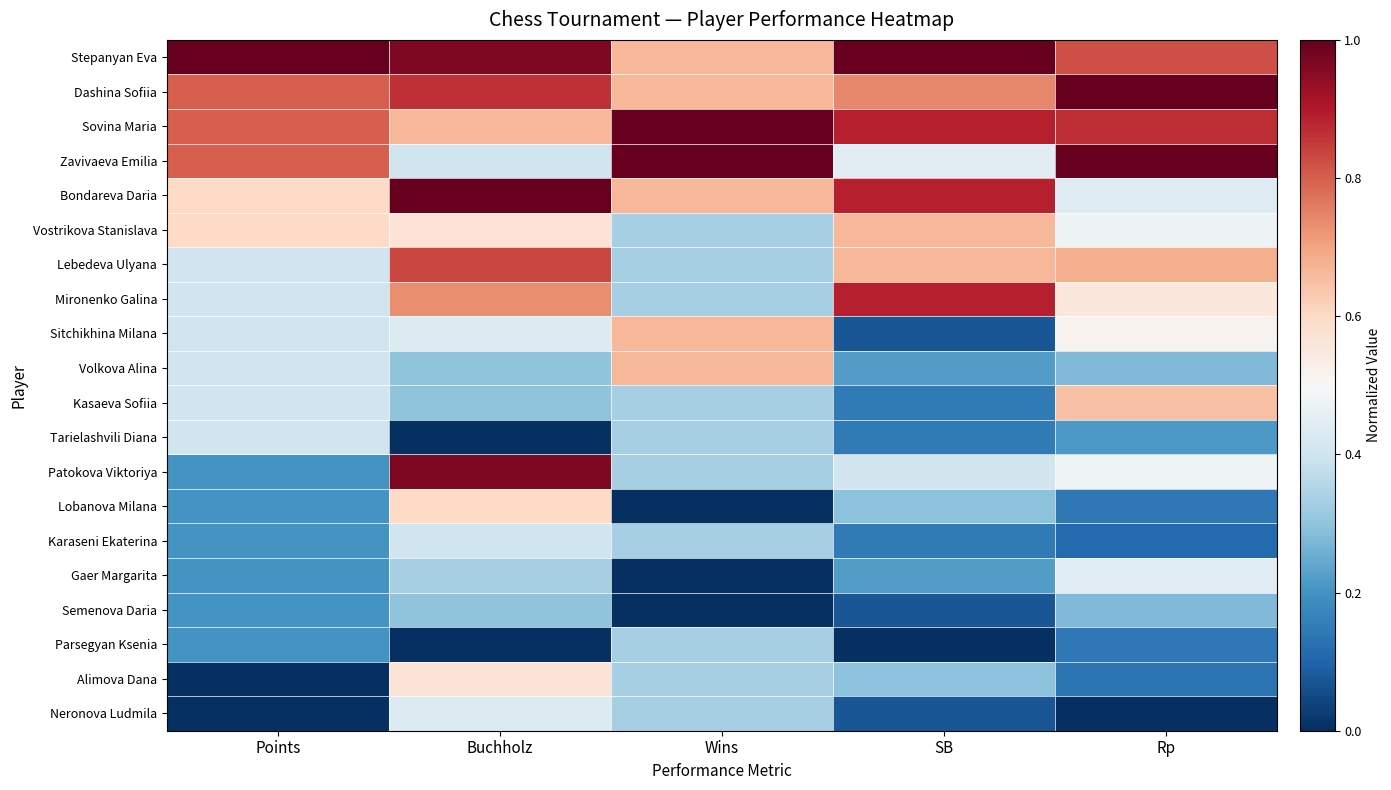

Reading left to right, extract all data points from this chart.

Stepanyan Eva: Points=1.0	Buchholz=1.0	Wins=0.7	SB=1.0	Rp=0.8
Dashina Sofiia: Points=0.8	Buchholz=0.9	Wins=0.7	SB=0.7	Rp=1.0
Sovina Maria: Points=0.8	Buchholz=0.7	Wins=1.0	SB=0.9	Rp=0.9
Zavivaeva Emilia: Points=0.8	Buchholz=0.4	Wins=1.0	SB=0.4	Rp=1.0
Bondareva Daria: Points=0.6	Buchholz=1.0	Wins=0.7	SB=0.9	Rp=0.4
Vostrikova Stanislava: Points=0.6	Buchholz=0.6	Wins=0.3	SB=0.7	Rp=0.5
Lebedeva Ulyana: Points=0.4	Buchholz=0.8	Wins=0.3	SB=0.7	Rp=0.7
Mironenko Galina: Points=0.4	Buchholz=0.7	Wins=0.3	SB=0.9	Rp=0.6
Sitchikhina Milana: Points=0.4	Buchholz=0.4	Wins=0.7	SB=0.1	Rp=0.5
Volkova Alina: Points=0.4	Buchholz=0.3	Wins=0.7	SB=0.2	Rp=0.3
Kasaeva Sofiia: Points=0.4	Buchholz=0.3	Wins=0.3	SB=0.1	Rp=0.6
Tarielashvili Diana: Points=0.4	Buchholz=0.0	Wins=0.3	SB=0.1	Rp=0.2
Patokova Viktoriya: Points=0.2	Buchholz=1.0	Wins=0.3	SB=0.4	Rp=0.5
Lobanova Milana: Points=0.2	Buchholz=0.6	Wins=0.0	SB=0.3	Rp=0.1
Karaseni Ekaterina: Points=0.2	Buchholz=0.4	Wins=0.3	SB=0.1	Rp=0.1
Gaer Margarita: Points=0.2	Buchholz=0.3	Wins=0.0	SB=0.2	Rp=0.4
Semenova Daria: Points=0.2	Buchholz=0.3	Wins=0.0	SB=0.1	Rp=0.3
Parsegyan Ksenia: Points=0.2	Buchholz=0.0	Wins=0.3	SB=0.0	Rp=0.1
Alimova Dana: Points=0.0	Buchholz=0.6	Wins=0.3	SB=0.3	Rp=0.1
Neronova Ludmila: Points=0.0	Buchholz=0.4	Wins=0.3	SB=0.1	Rp=0.0